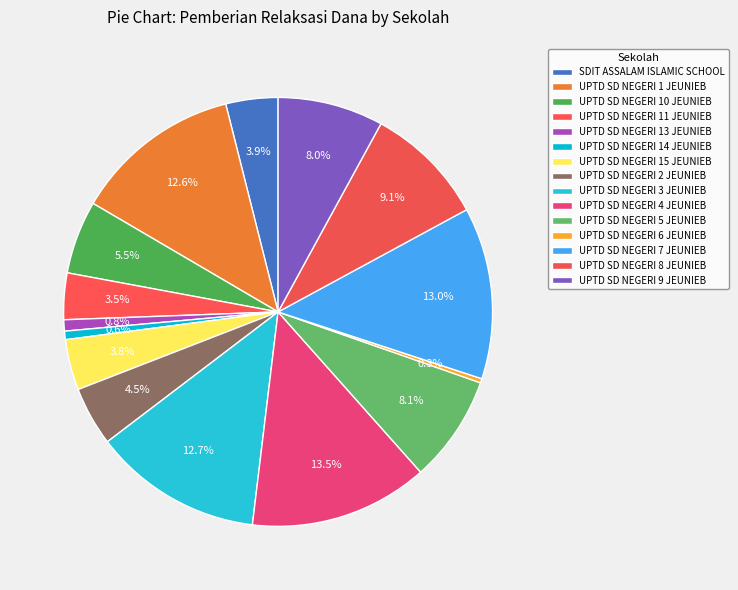

How many segments does this pie chart have?

15